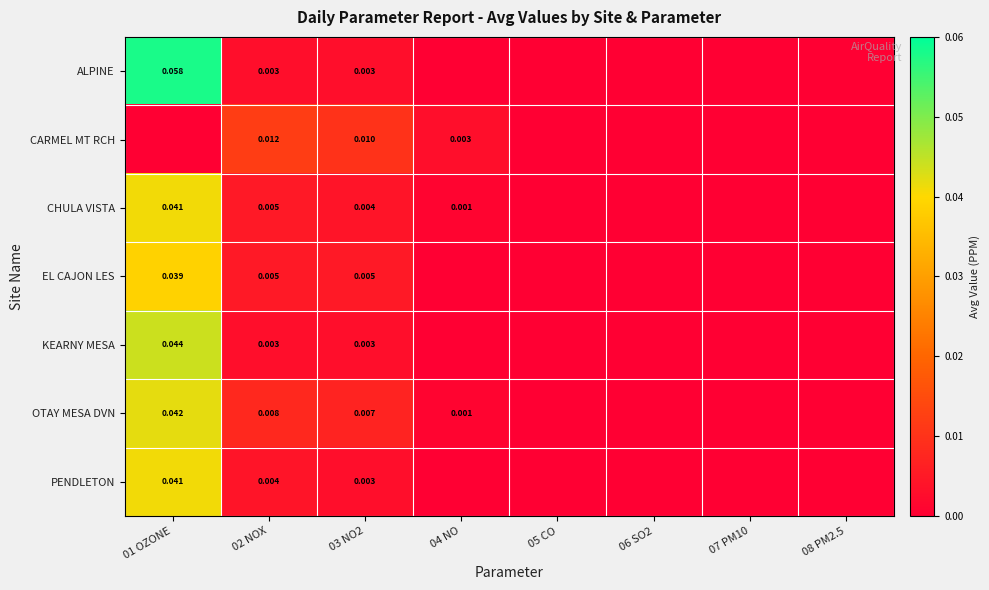

Is the value of KEARNY MESA at 01 OZONE greater than the value of CHULA VISTA at 01 OZONE?

Yes